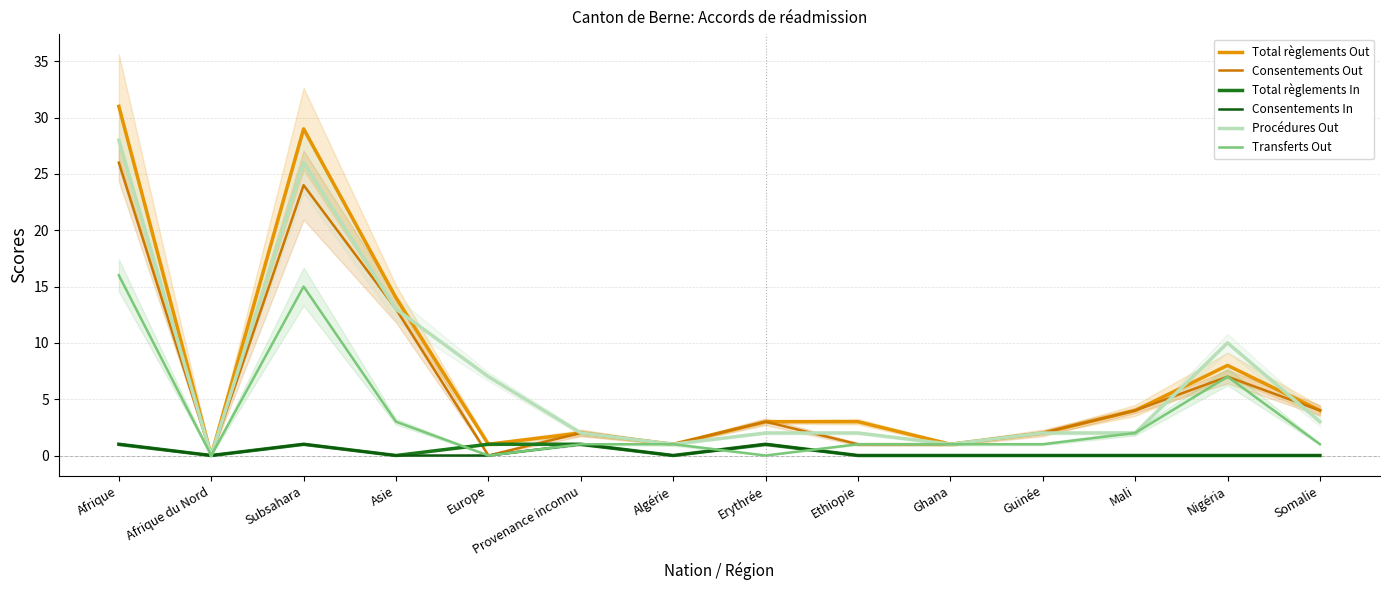

At Europe, list the series in order from largest to smallest.

Procédures Out, Total règlements Out, Total règlements In, Consentements Out, Consentements In, Transferts Out